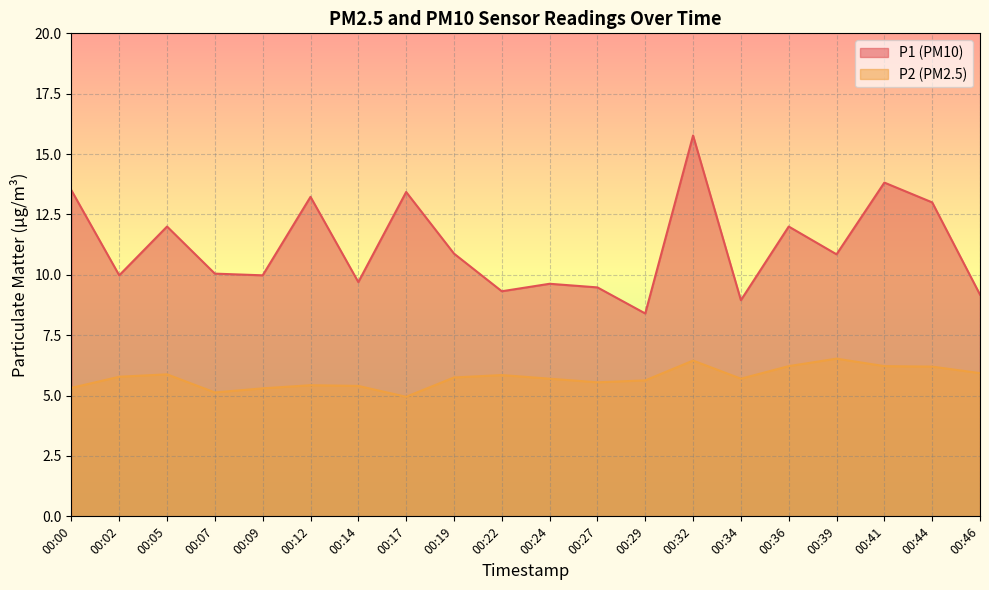

What are all the series names shown in the legend?

P1 (PM10), P2 (PM2.5)